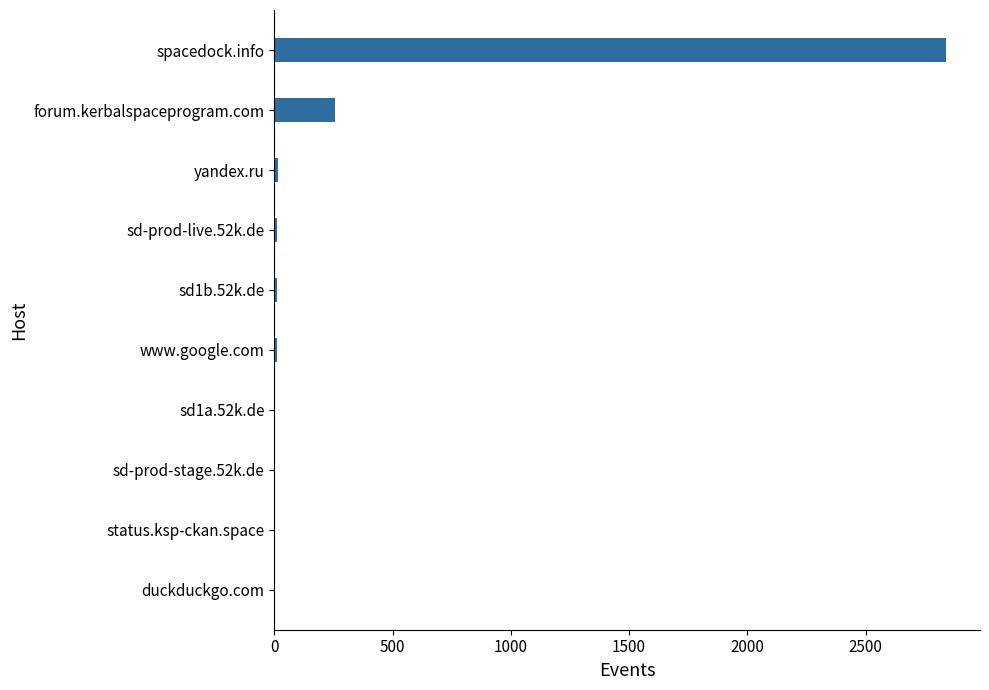

Is it true that the value at forum.kerbalspaceprogram.com is 258?

True